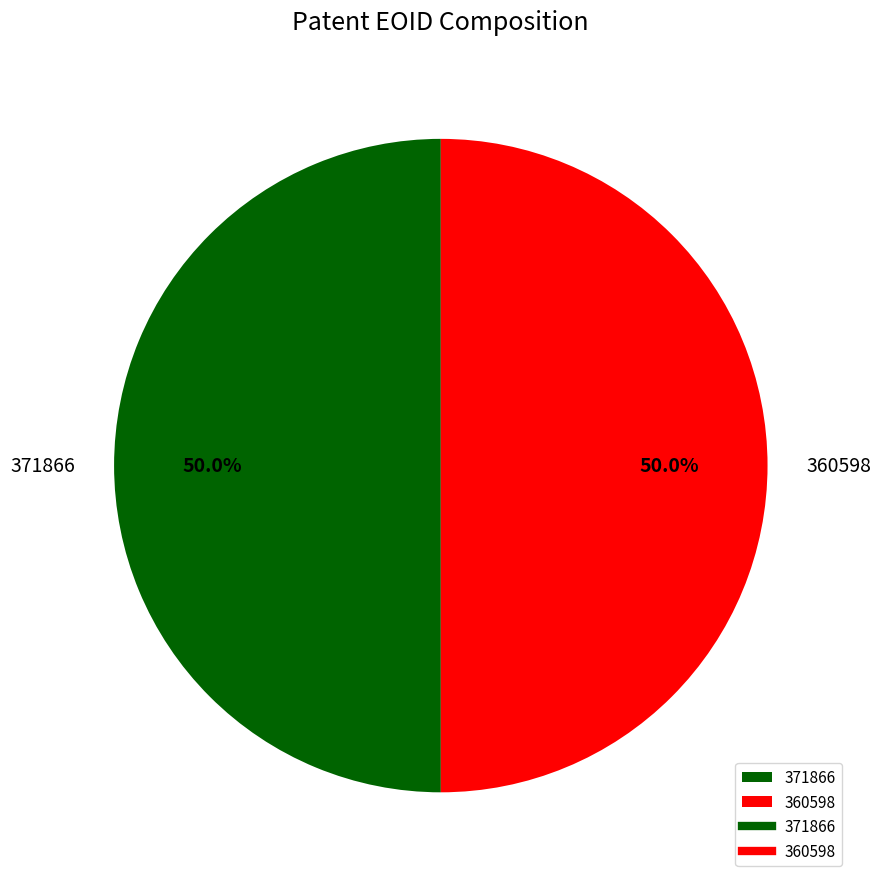

Do 371866 and 360598 together represent more than half of the pie?

Yes